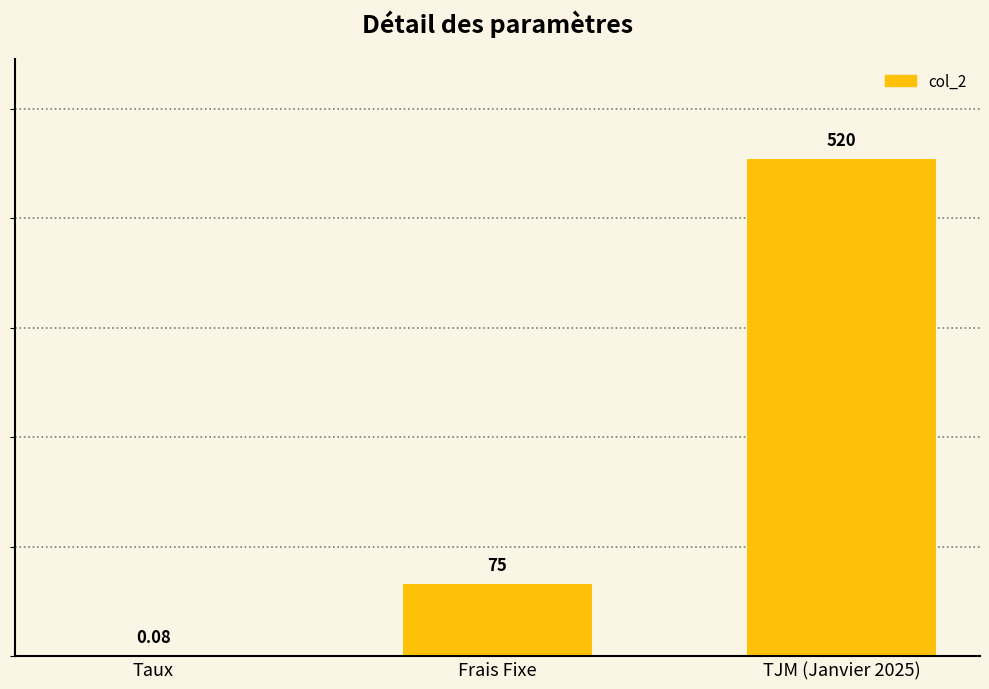

Which has a higher value, Frais Fixe or TJM (Janvier 2025)?

TJM (Janvier 2025)